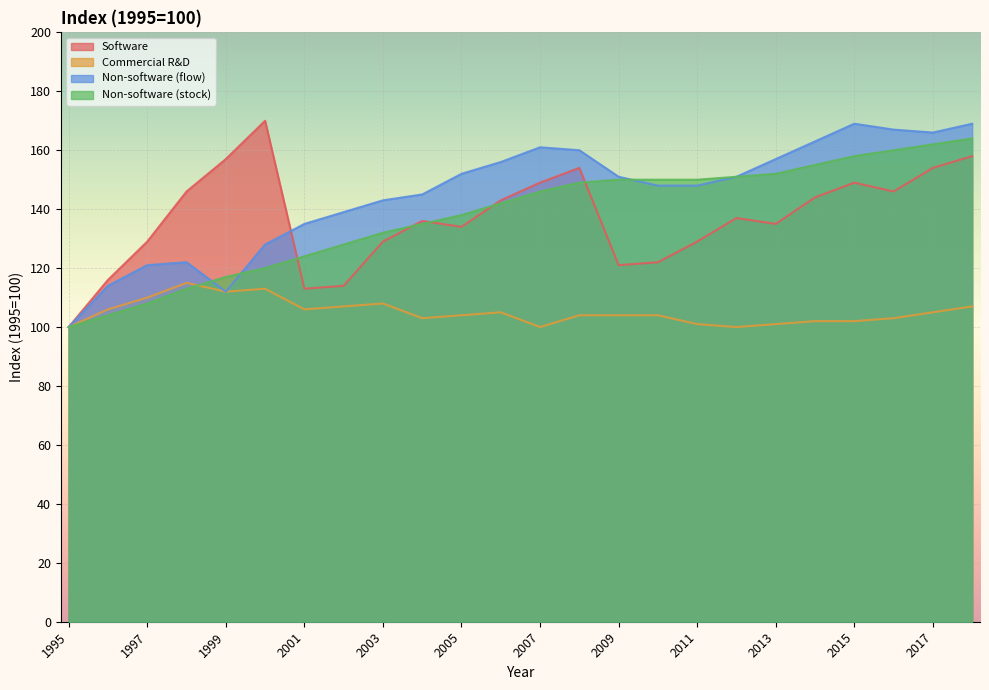

What is the greatest value displayed?

170